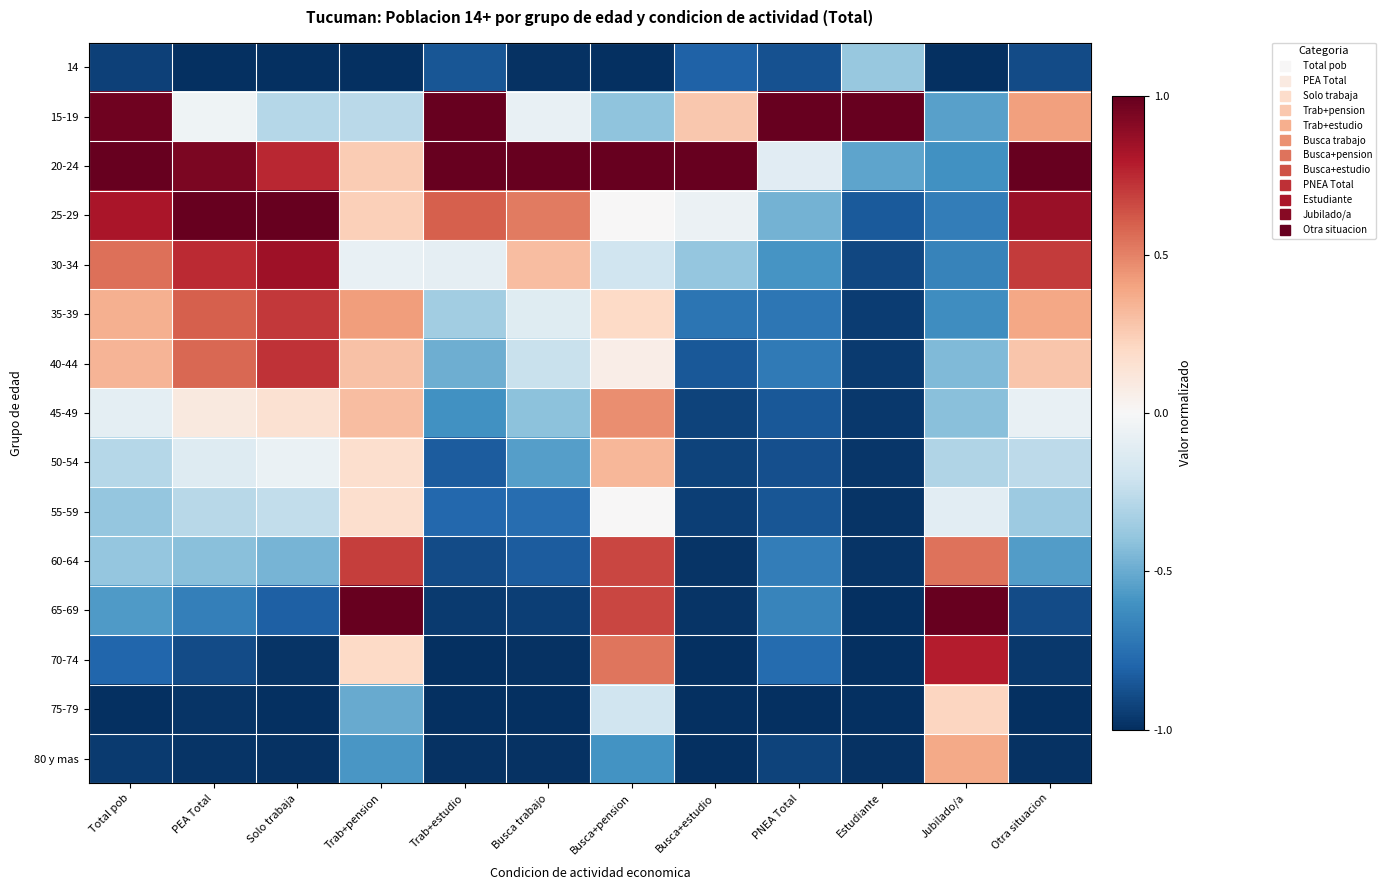

What is the spread (max minus min) of values at Busca+pension?

2.0